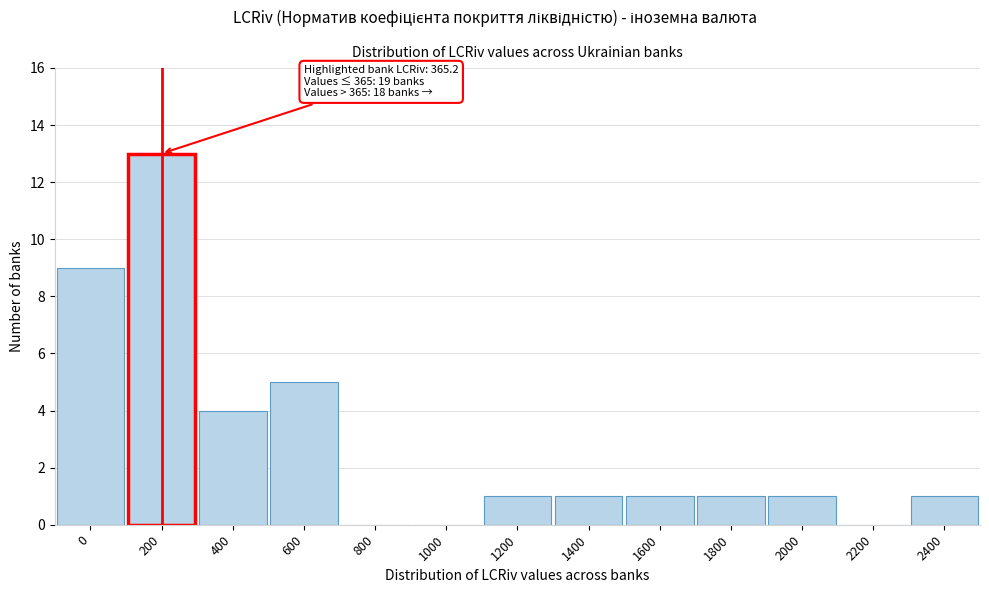

Reading left to right, extract all data points from this chart.

0=9	200=13	400=4	600=5	800=0	1000=0	1200=1	1400=1	1600=1	1800=1	2000=1	2200=0	2400=1